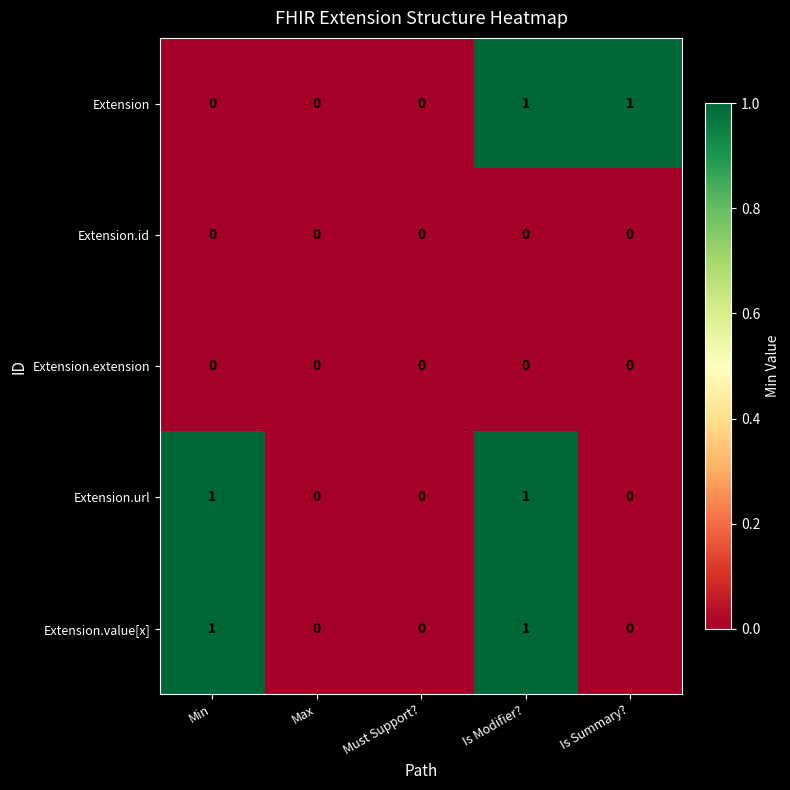

What is the total value across all series at Is Modifier??

3